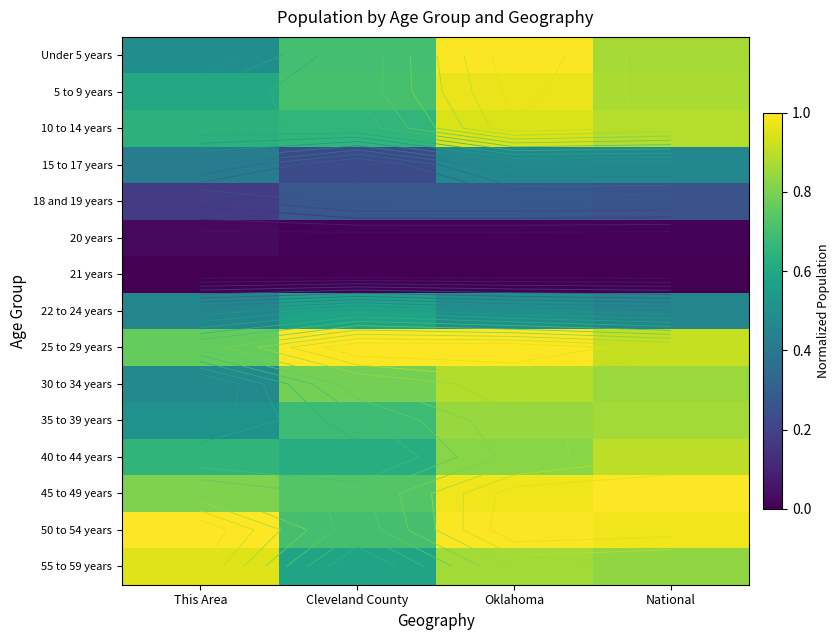

What is the difference between the highest and lowest values at This Area?

1.0